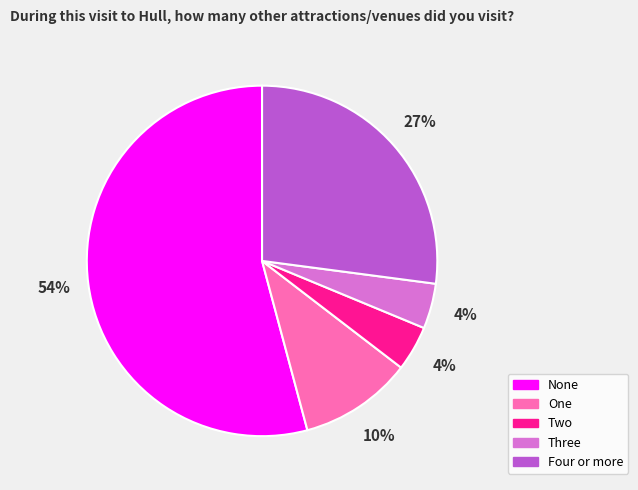

Does Four or more represent more than half of the total?

No